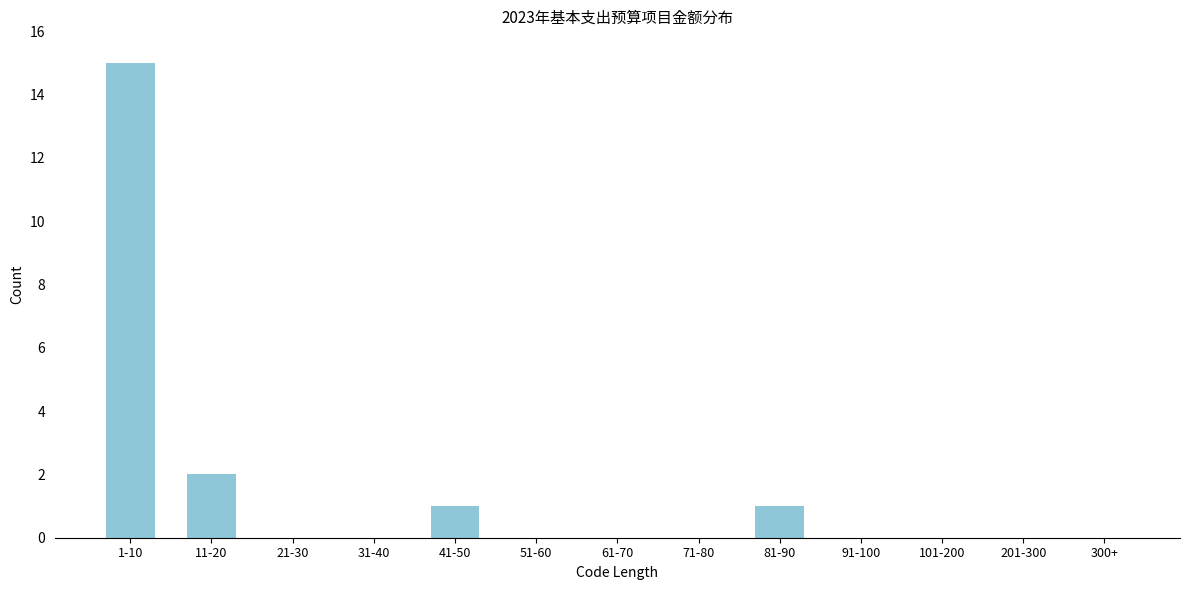

Reading right to left, list all the values displayed in this chart.

300+=0	201-300=0	101-200=0	91-100=0	81-90=1	71-80=0	61-70=0	51-60=0	41-50=1	31-40=0	21-30=0	11-20=2	1-10=15